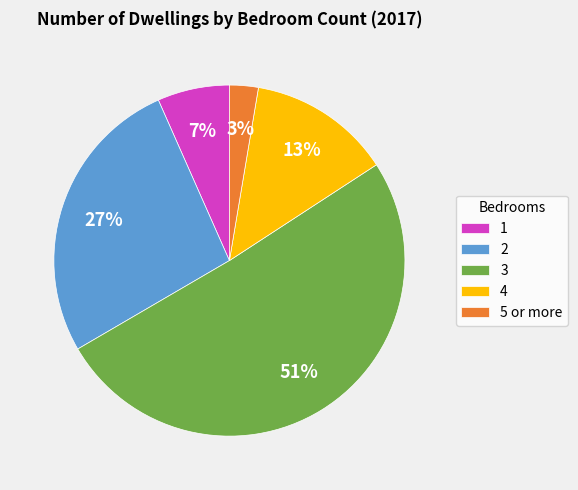

To the nearest percent, what percentage of the pie is 4?

13%